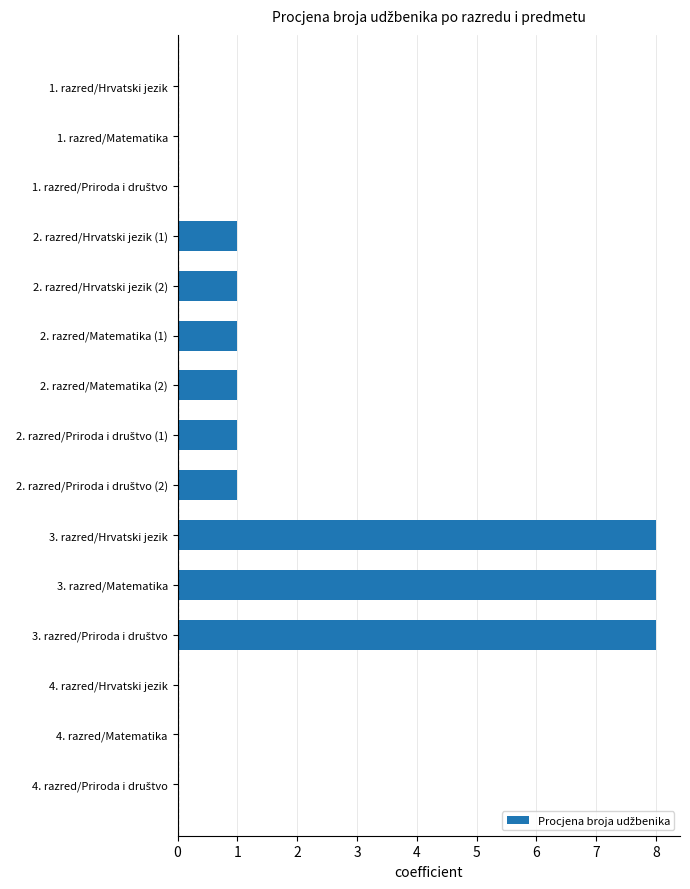

What is the sum of all values?

30